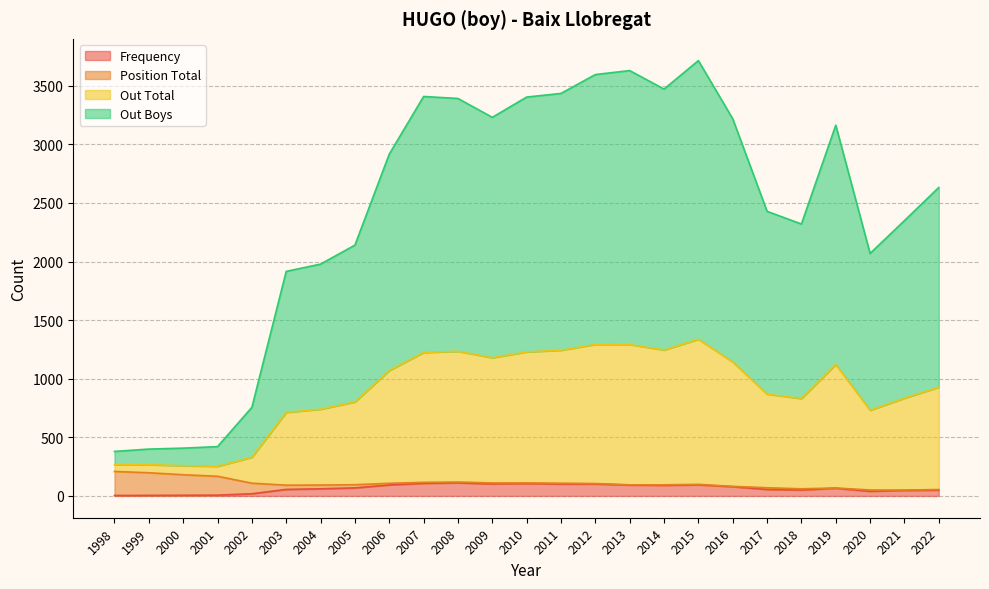

Rank the categories by Out Total value from lowest to highest.

1998, 1999, 2000, 2001, 2002, 2003, 2004, 2020, 2005, 2018, 2021, 2017, 2022, 2006, 2019, 2016, 2009, 2008, 2010, 2007, 2011, 2014, 2012, 2013, 2015